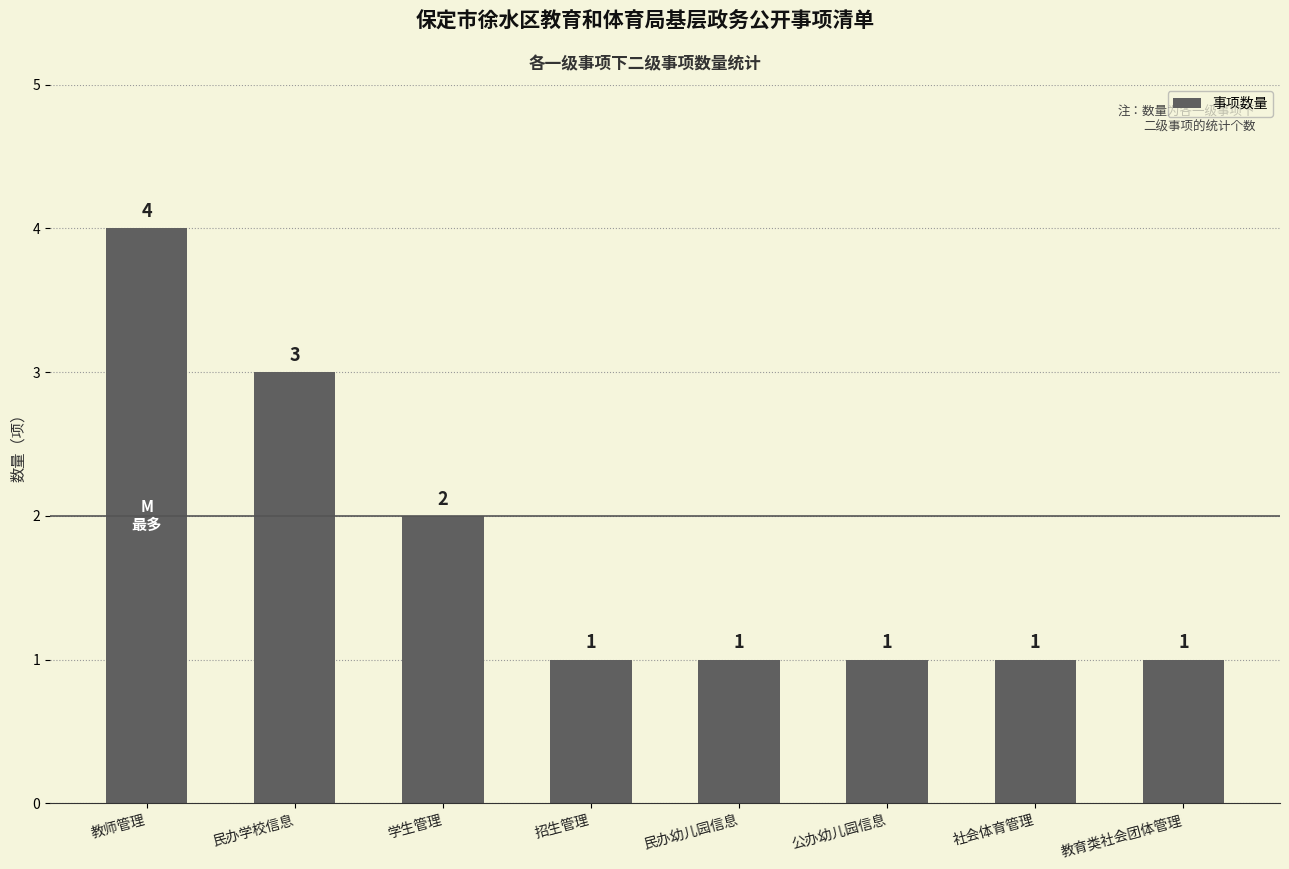

At which category does the chart reach its peak across all series?

教师管理